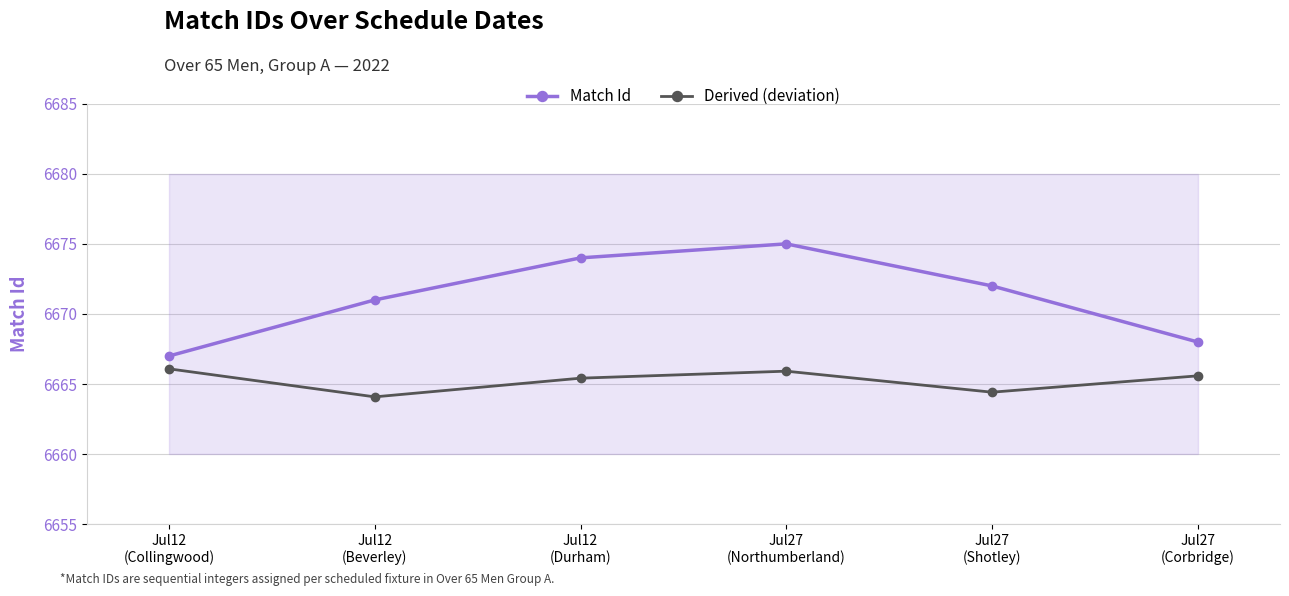

What is the minimum value shown in the chart?

6664.1